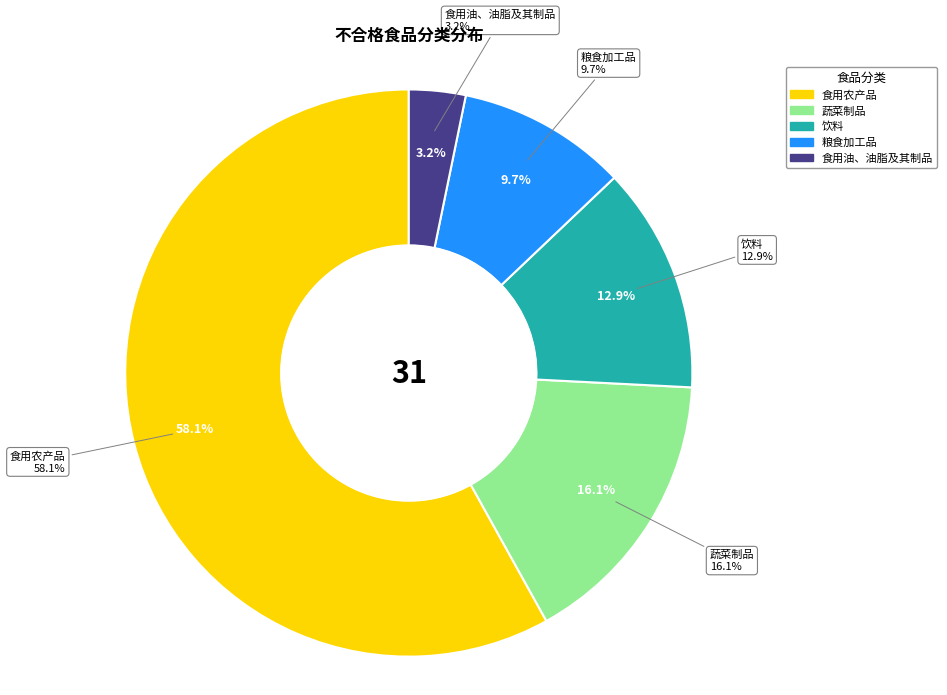

Which category has the biggest portion of the pie?

食用农产品